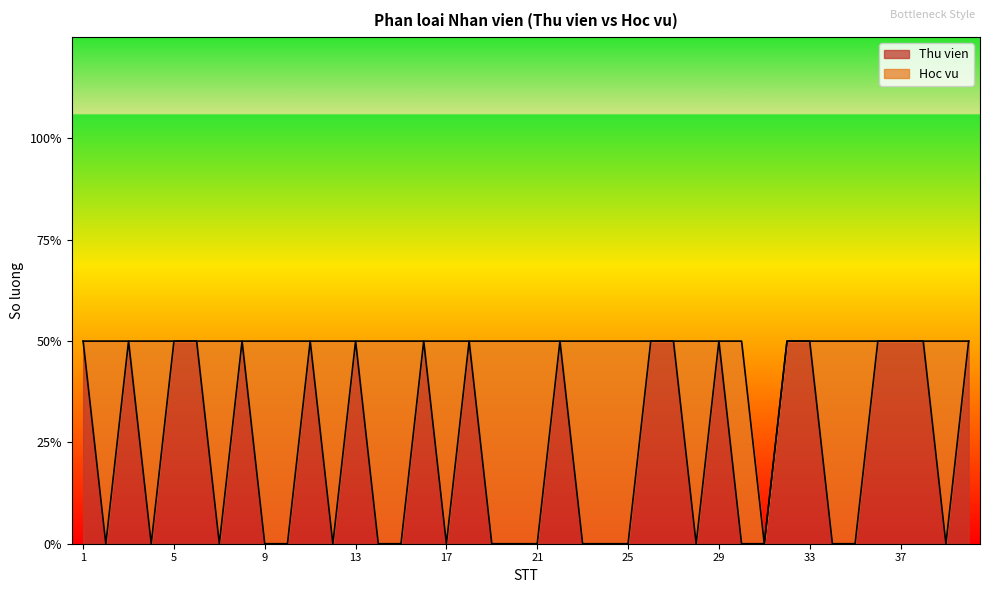

Reading left to right, extract all data points from this chart.

1	0	1	0	1	1	0	1	0	0	1	0	1	0	0	1	0	1	0	0	0	1	0	0	0	1	1	0	1	0	0	1	1	0	0	1	1	1	0	1